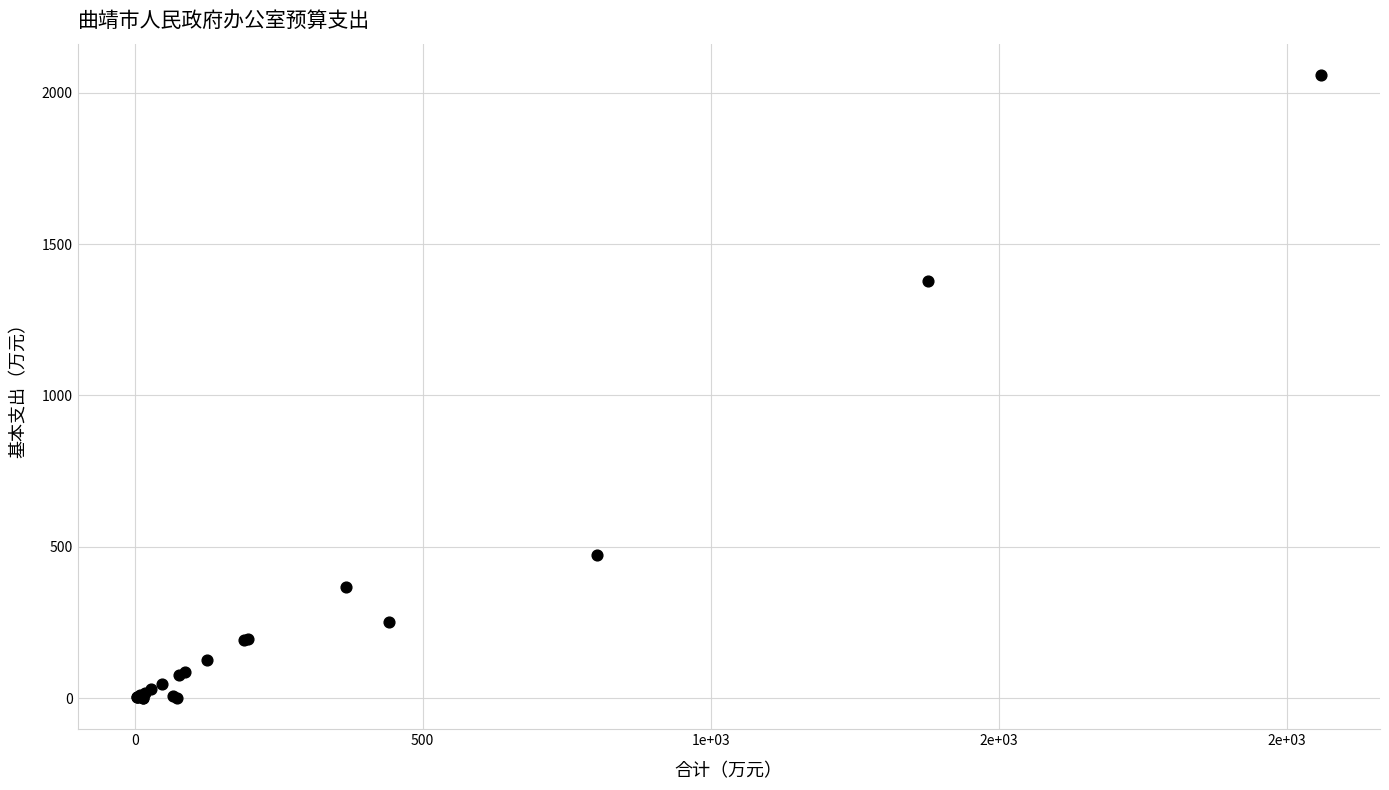

What Y value in the scatter plot is closest to 1029?

1376.3